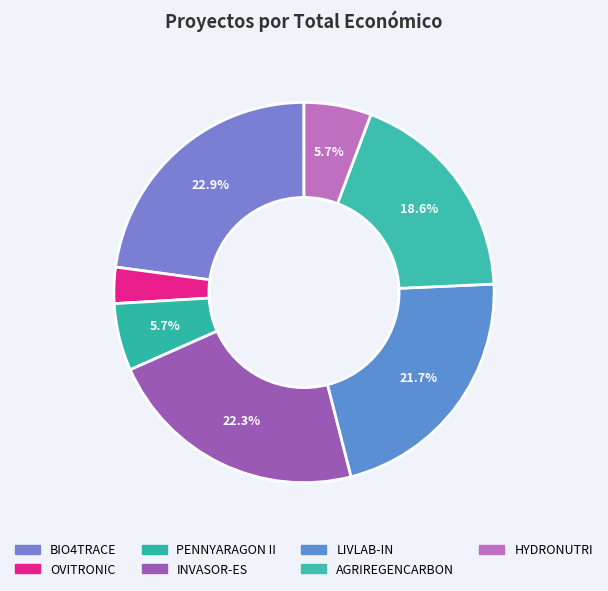

To the nearest percent, what is the average slice percentage?

14%